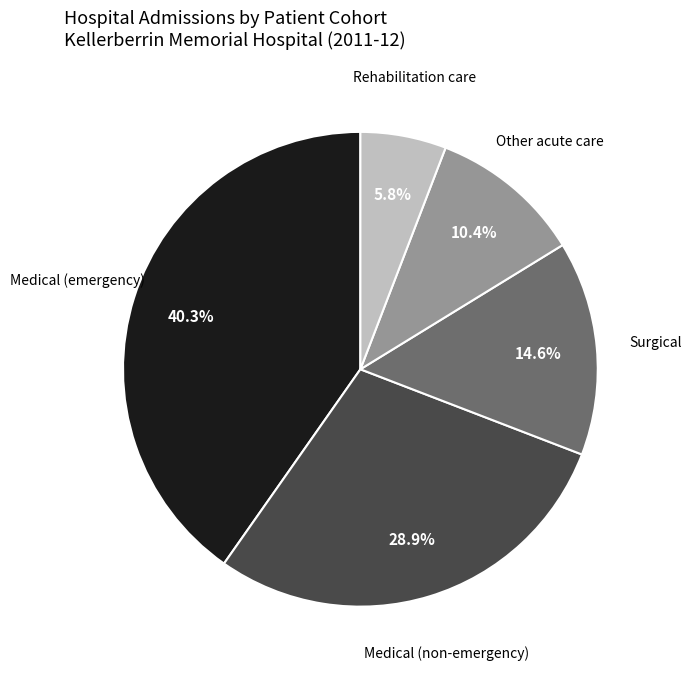

To the nearest percent, what portion does Other acute care represent?

10%